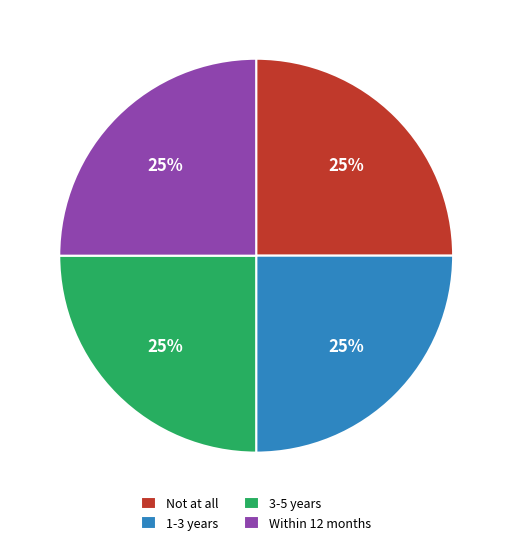

Does 1-3 years represent more than half of the total?

No